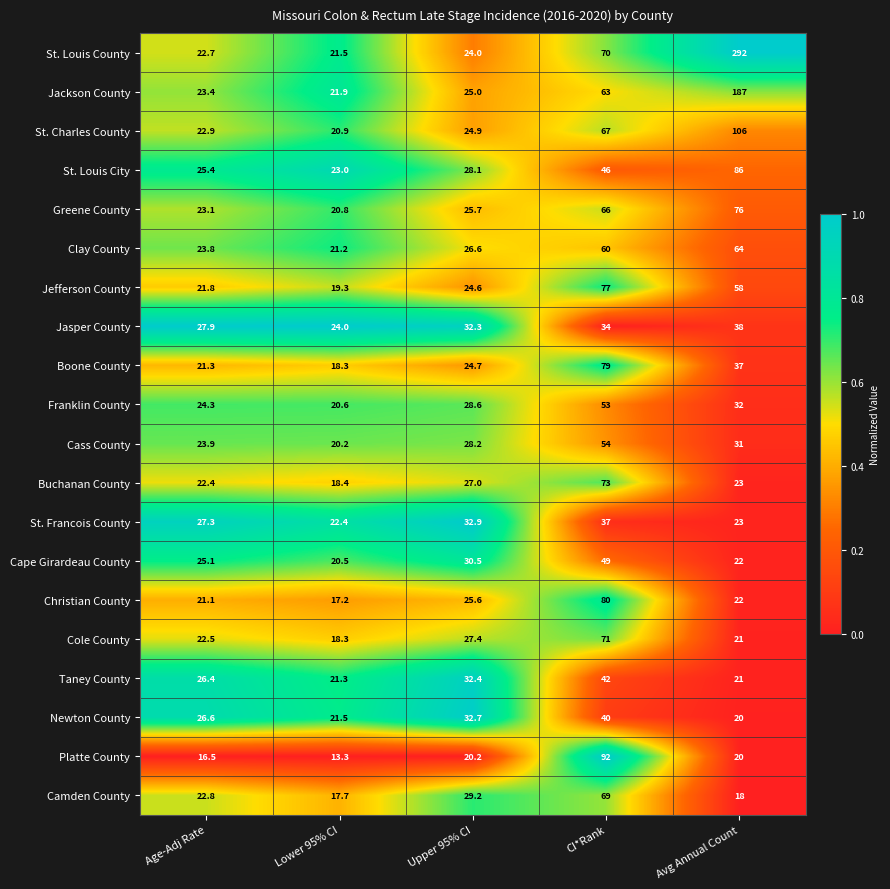

At which label does Boone County first exceed 24?

Upper 95% CI